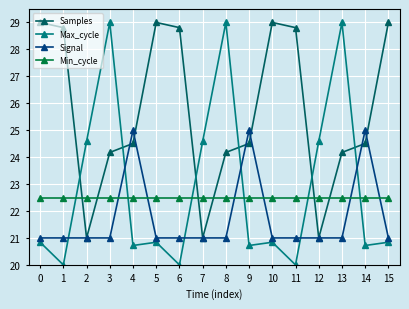

True or false: Signal has a value of 7.2 at 7.

False